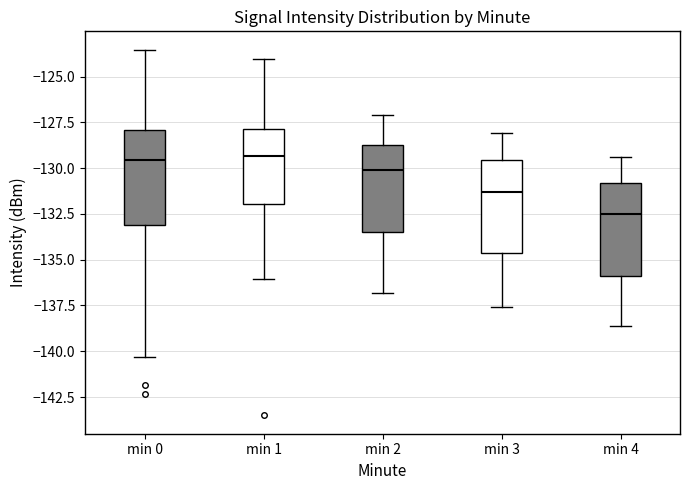

Reading left to right, transcribe this box plot: for each box, give where its median line is, the range the box spans, and where its two whiskers end, as read against the y-axis. The values are not printed on the chart, so give them approximately, as read against the axis.

min 0: median -129.5, box -133.0 to -128.0, whiskers -140.5 to -123.5
min 1: median -129.5, box -132.0 to -128.0, whiskers -136.0 to -124.0
min 2: median -130.0, box -133.5 to -128.5, whiskers -137.0 to -127.0
min 3: median -131.5, box -134.5 to -129.5, whiskers -137.5 to -128.0
min 4: median -132.5, box -136.0 to -131.0, whiskers -138.5 to -129.5